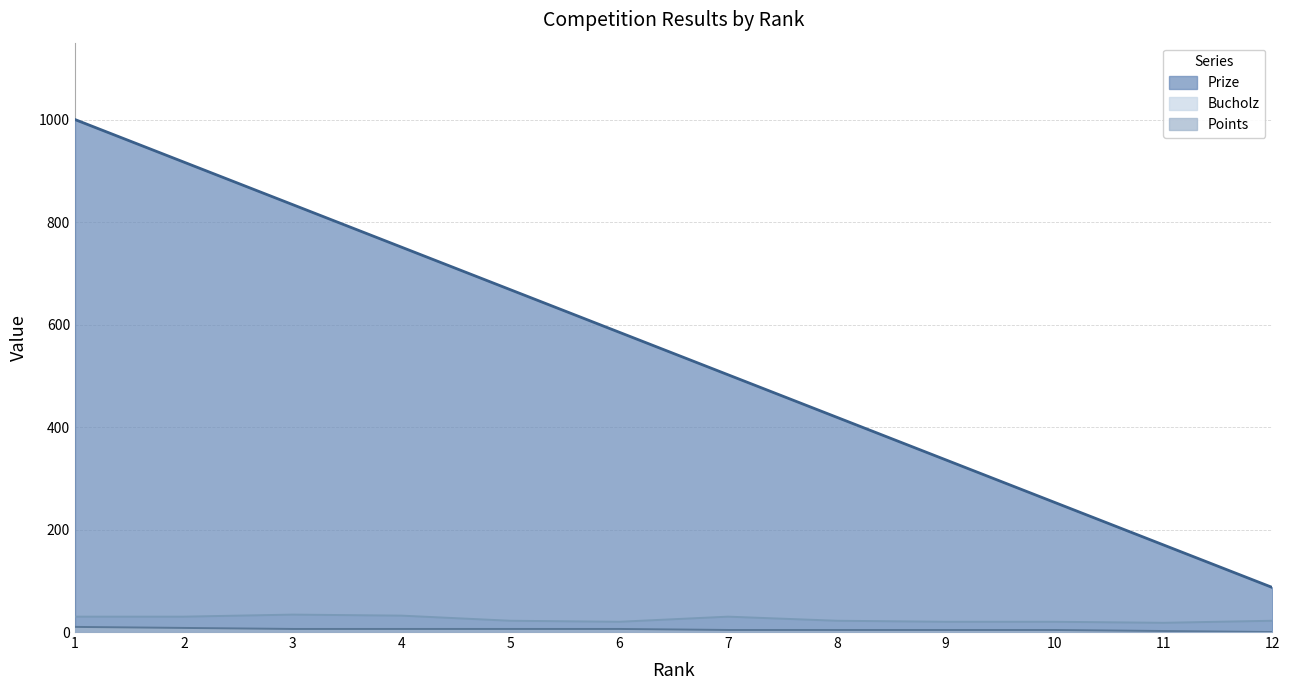

How many lines are shown in the chart?

3